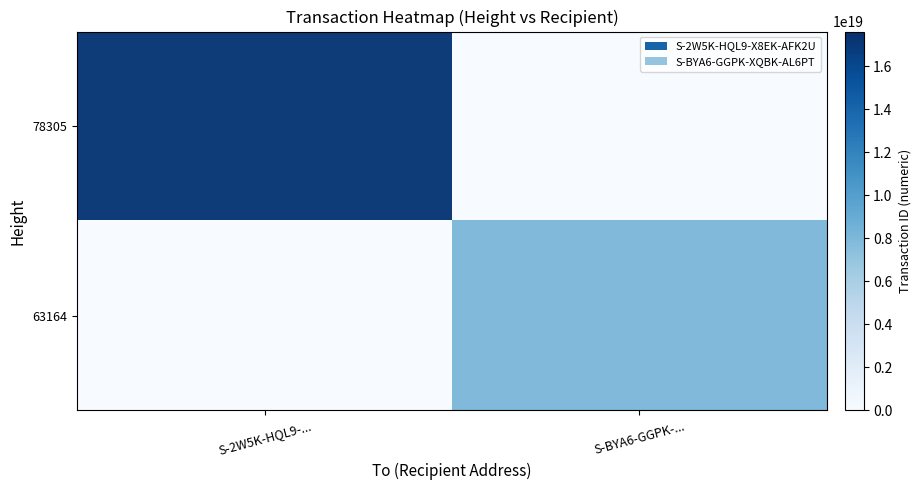

What is the difference between the 78305 values at S-2W5K-HQL9-... and S-BYA6-GGPK-...?

17601711136245248000